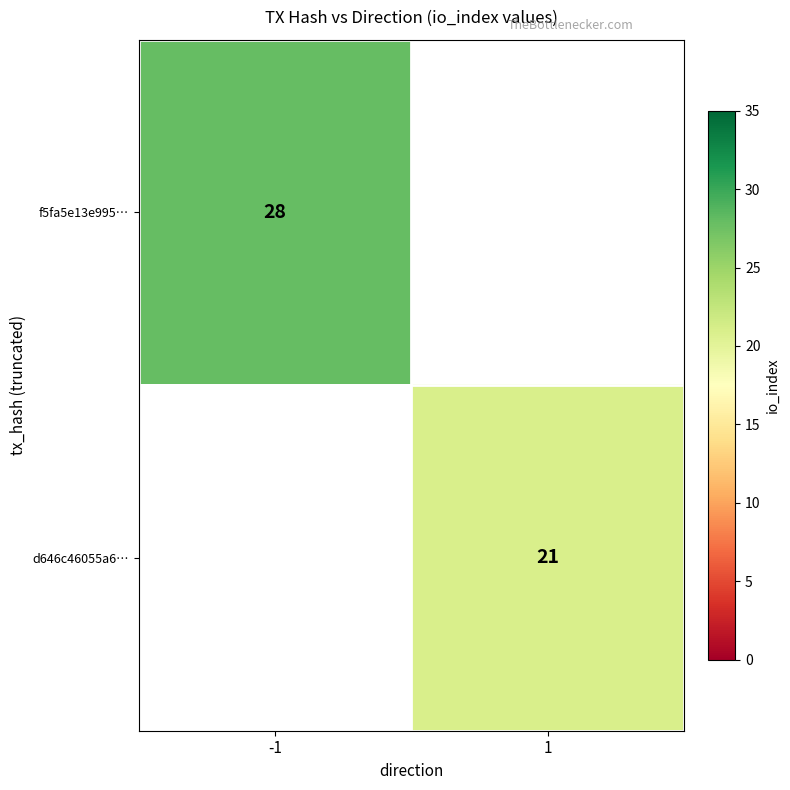

Which category has the lowest value across all series?

1